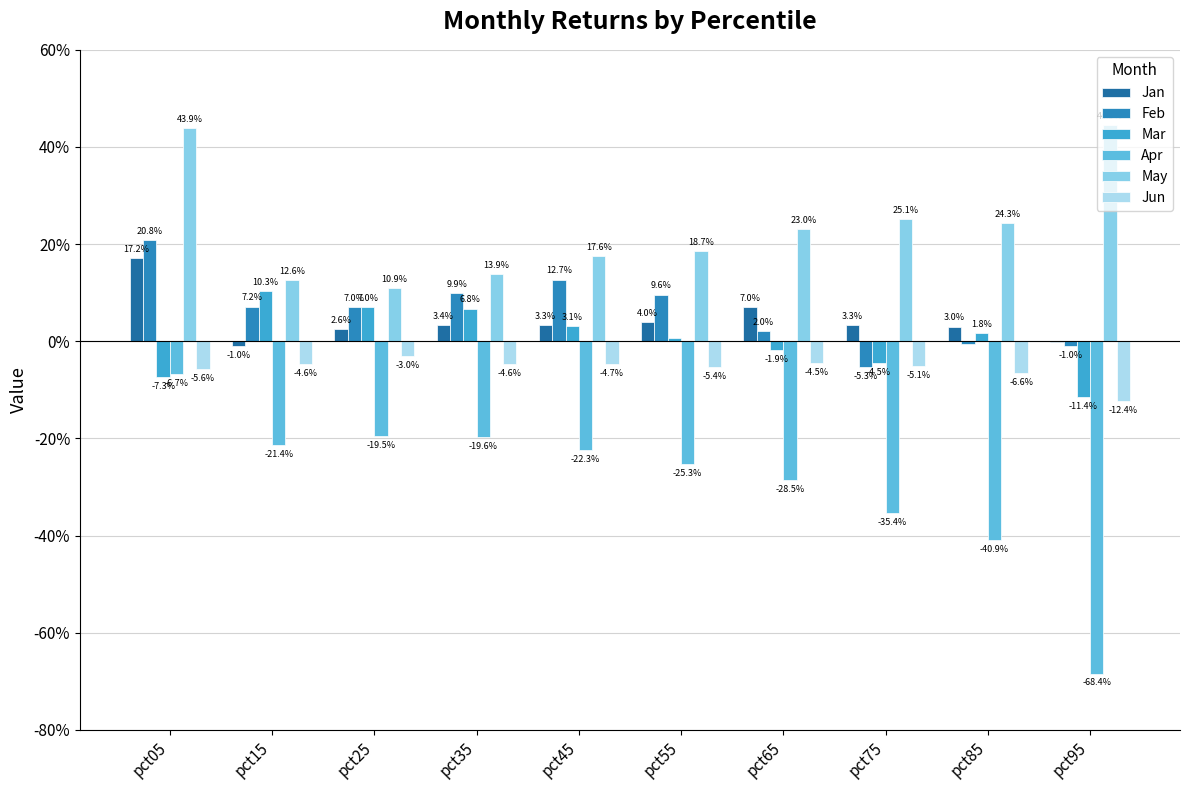

Are the bars grouped side by side (vs. stacked)?

Yes